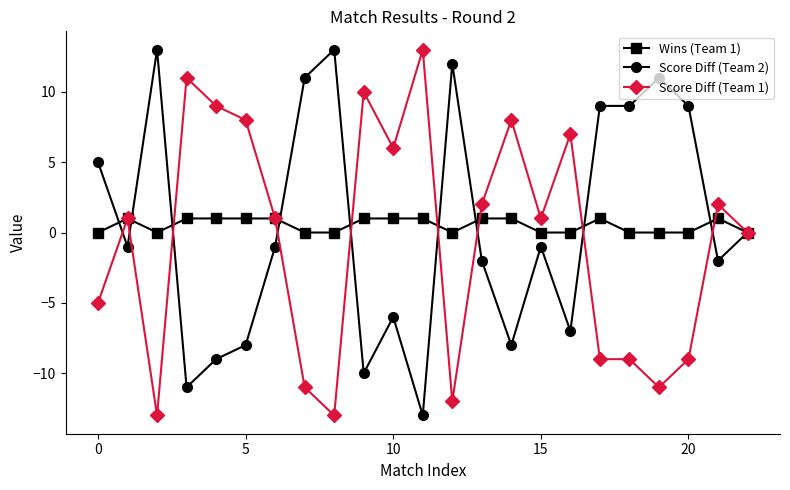

How many distinct data groups are displayed?

3